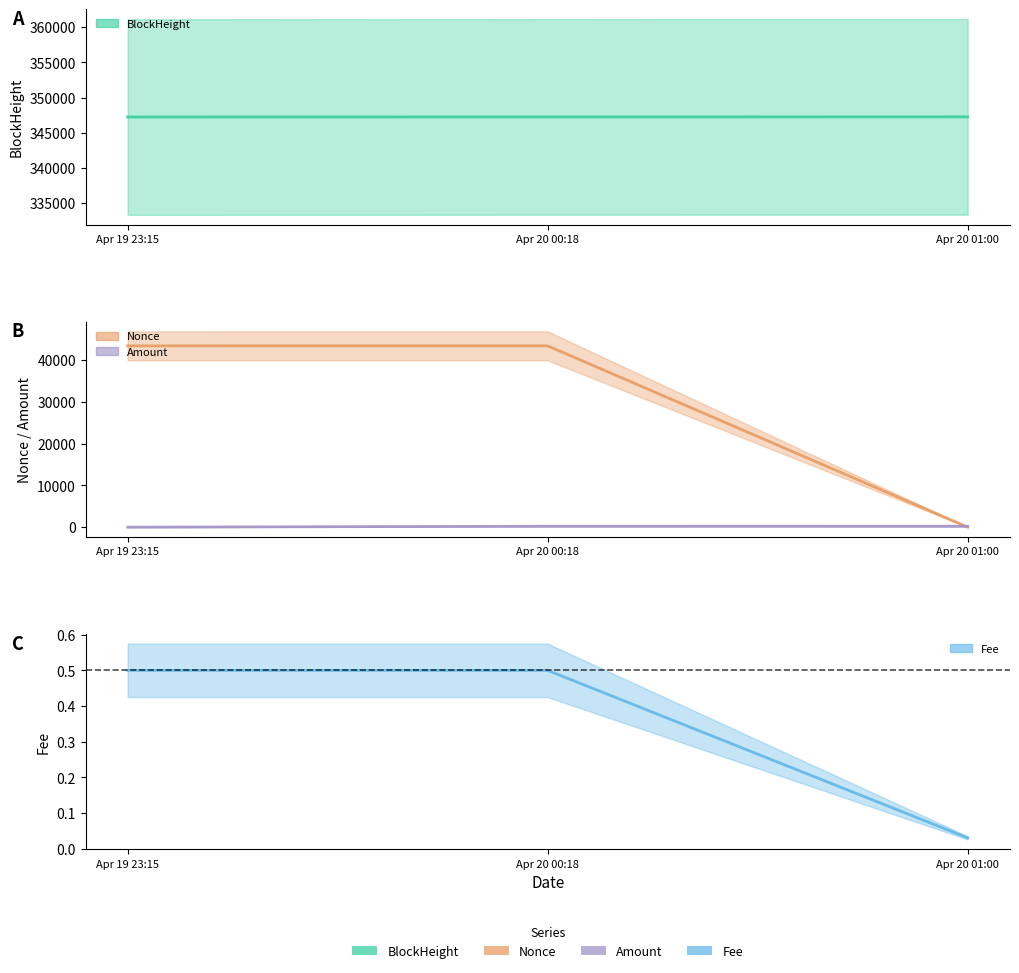

What is the sum of all Nonce values?

86764.0